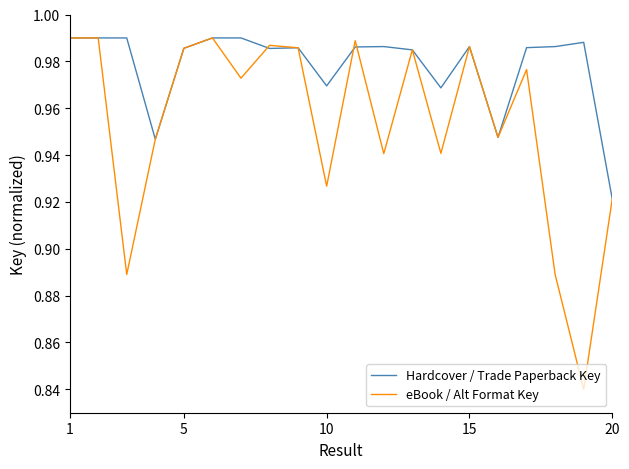

List the series in order of their overall mean, lowest first.

eBook / Alt Format Key, Hardcover / Trade Paperback Key